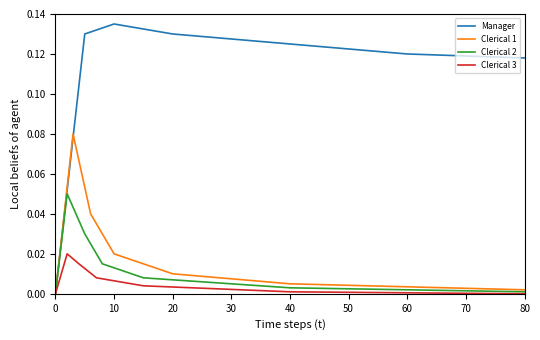

True or false: Clerical 3 has a value of 0.0 at 30.

False